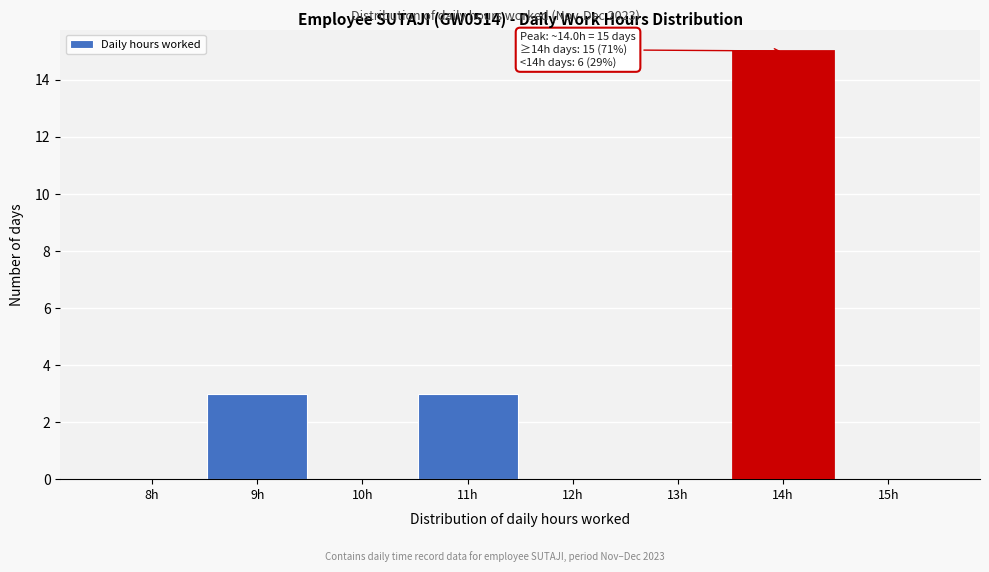

Reading right to left, transcribe all the data shown in this chart.

15h=0	14h=15	13h=0	12h=0	11h=3	10h=0	9h=3	8h=0